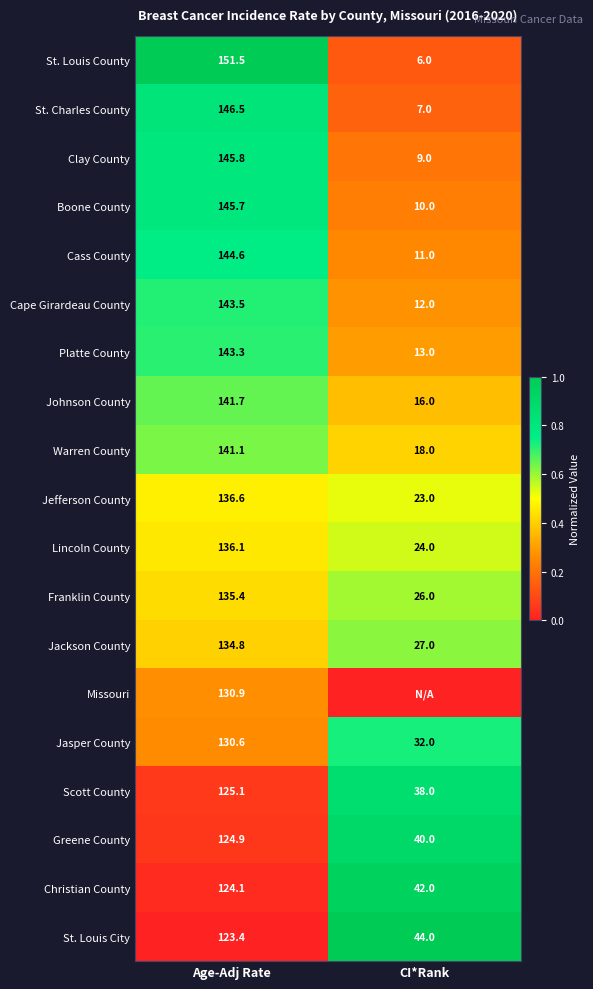

The St. Charles County series shows 7.0 at CI*Rank. True or false?

True